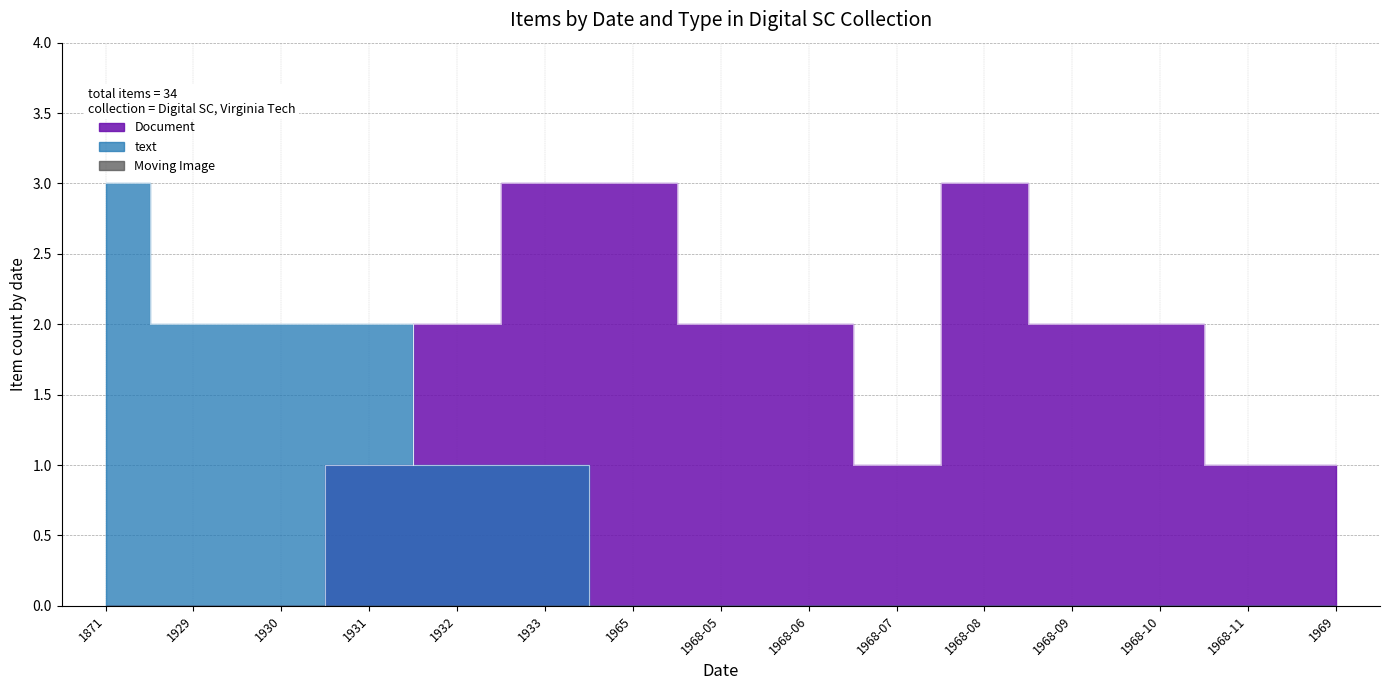

At which category does the chart reach its peak across all series?

1933